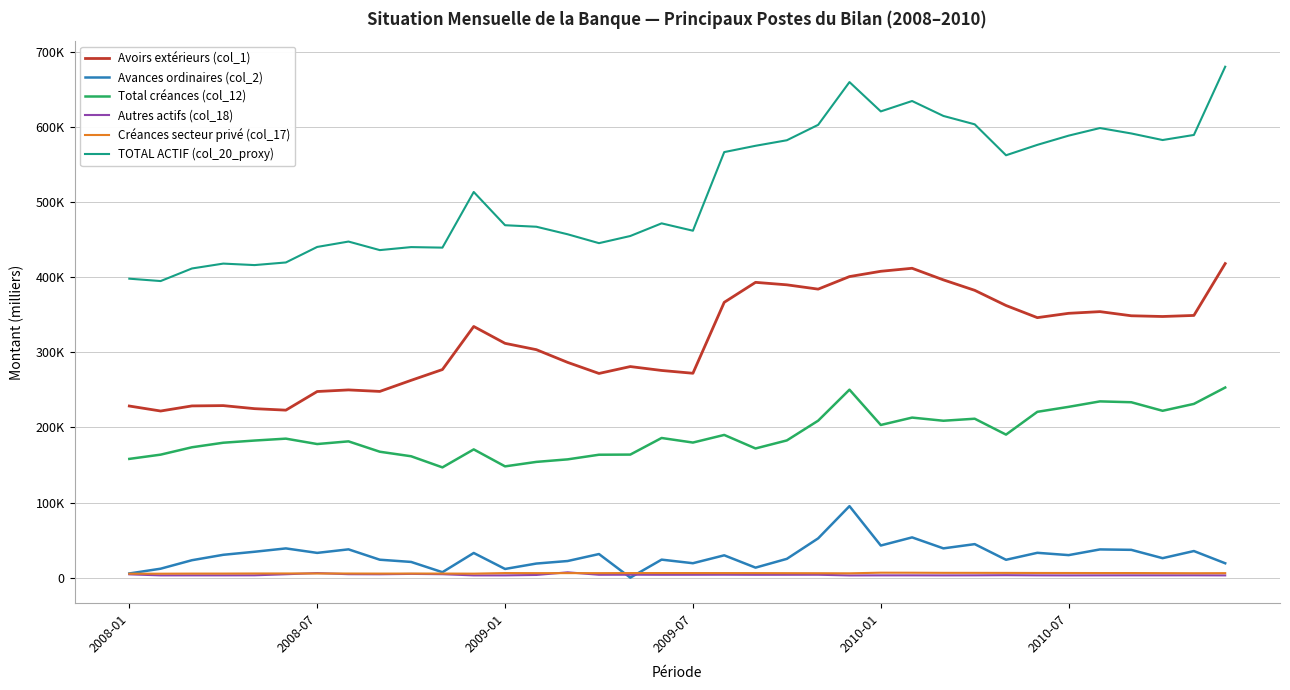

At which label is TOTAL ACTIF (col_20_proxy) closest to 537705?

11